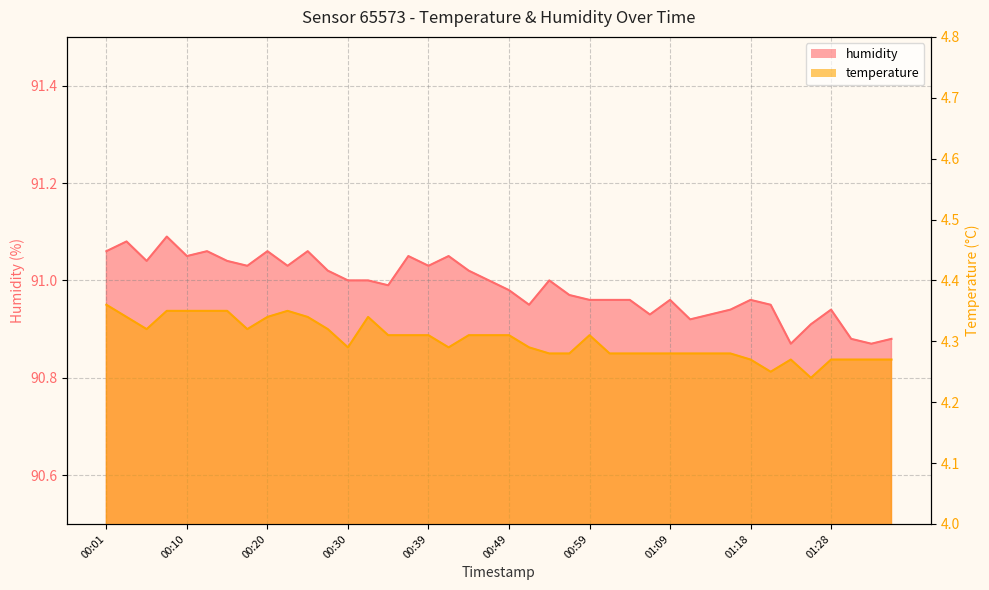

What is the total value across all series at 01:31?

95.1